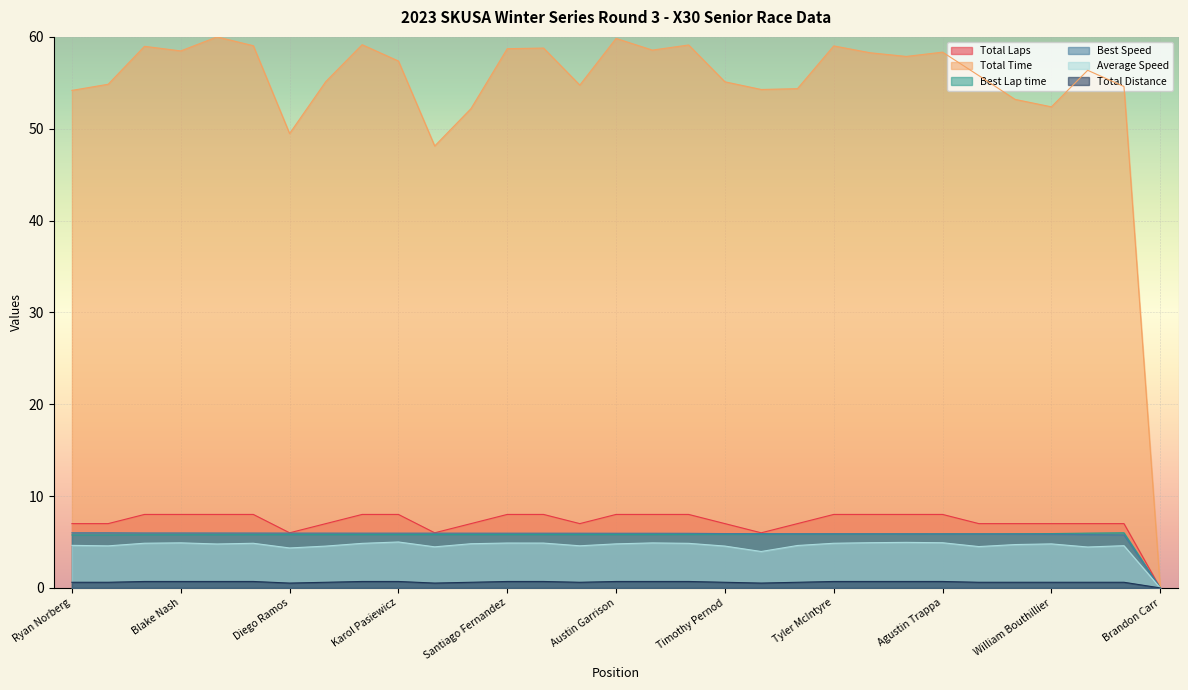

True or false: Total Laps and Best Speed cross at least once.

False